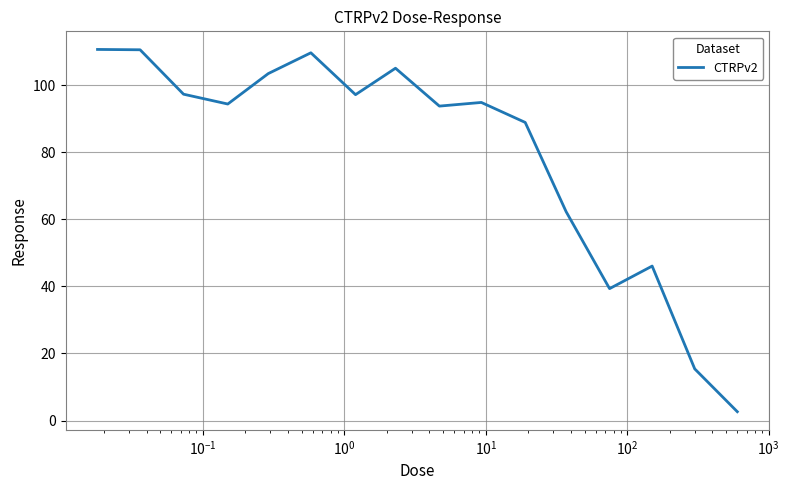

What is the sum of all values?

1272.0